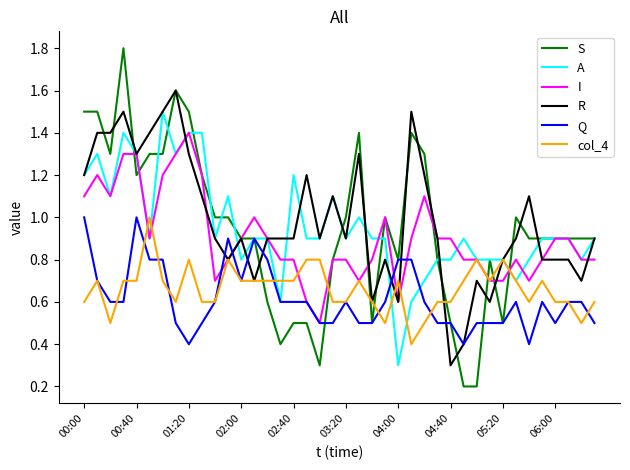

What are all the series names shown in the legend?

S, A, I, R, Q, col_4